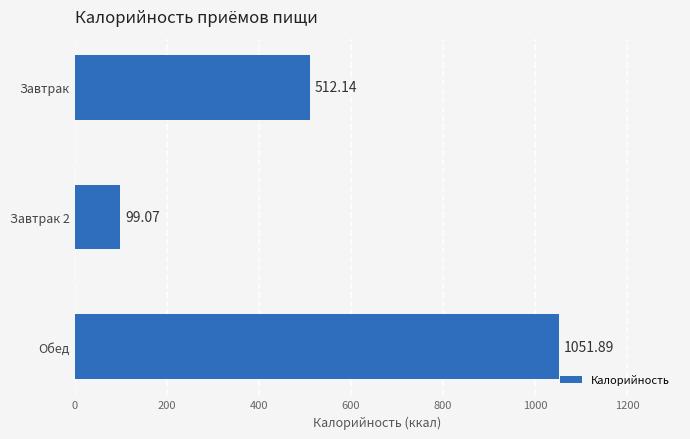

List the labels in order of value, smallest first.

Завтрак 2, Завтрак, Обед